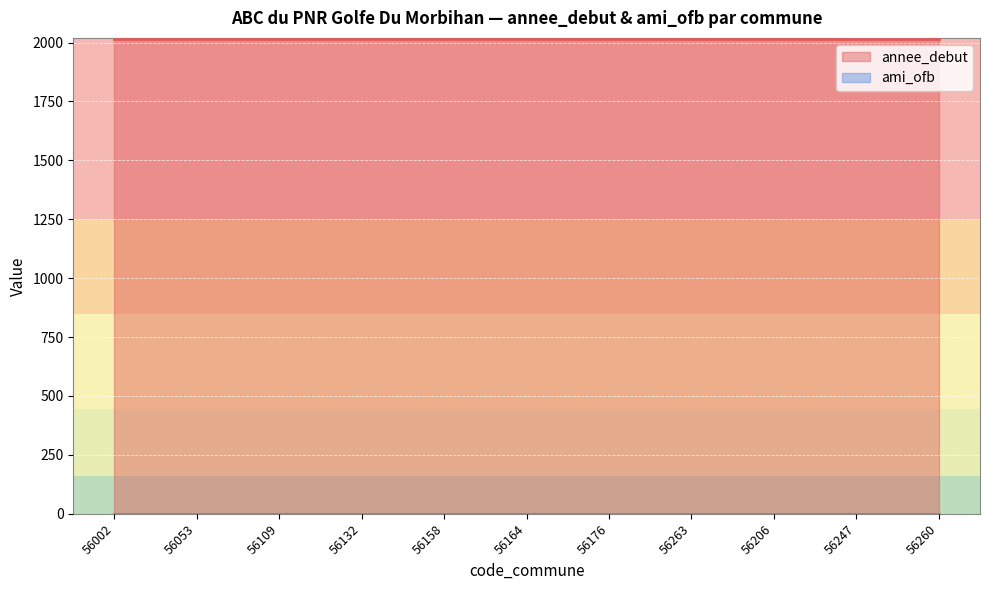

What is the label of the 10th point from the right?

56053